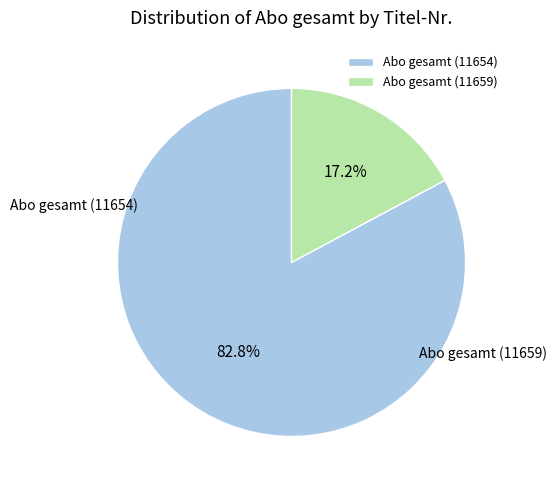

Rank the categories by value from highest to lowest.

Abo gesamt (11654), Abo gesamt (11659)